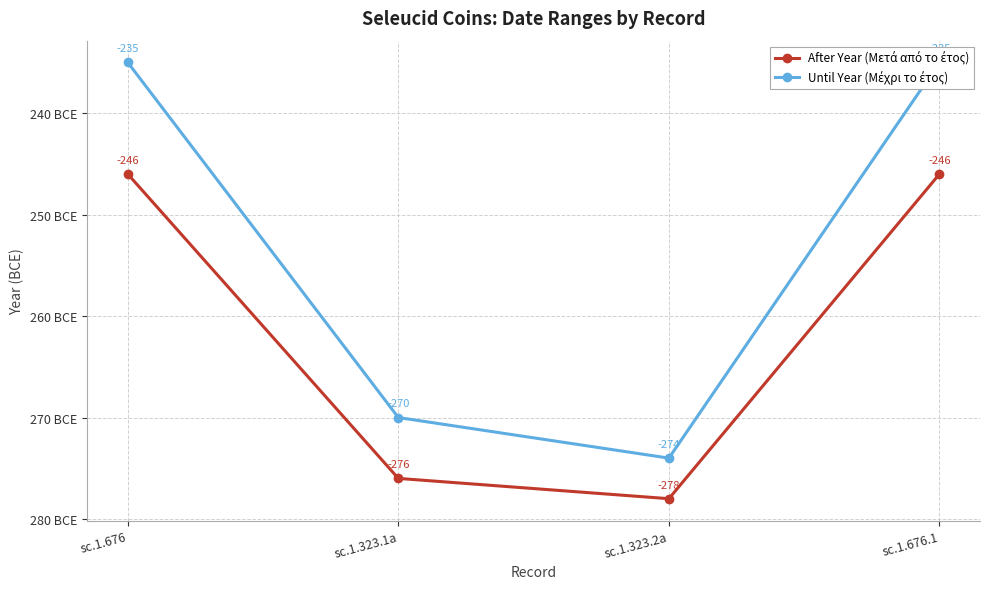

The value of Until Year (Μέχρι το έτος) at sc.1.676.1 is -235. True or false?

True